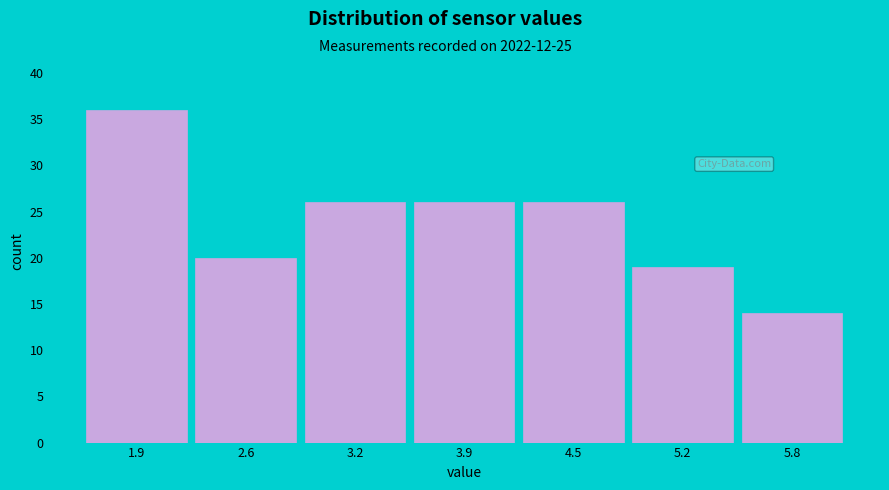

Reading left to right, what are all the values shown in this chart?

36	20	26	26	26	19	14